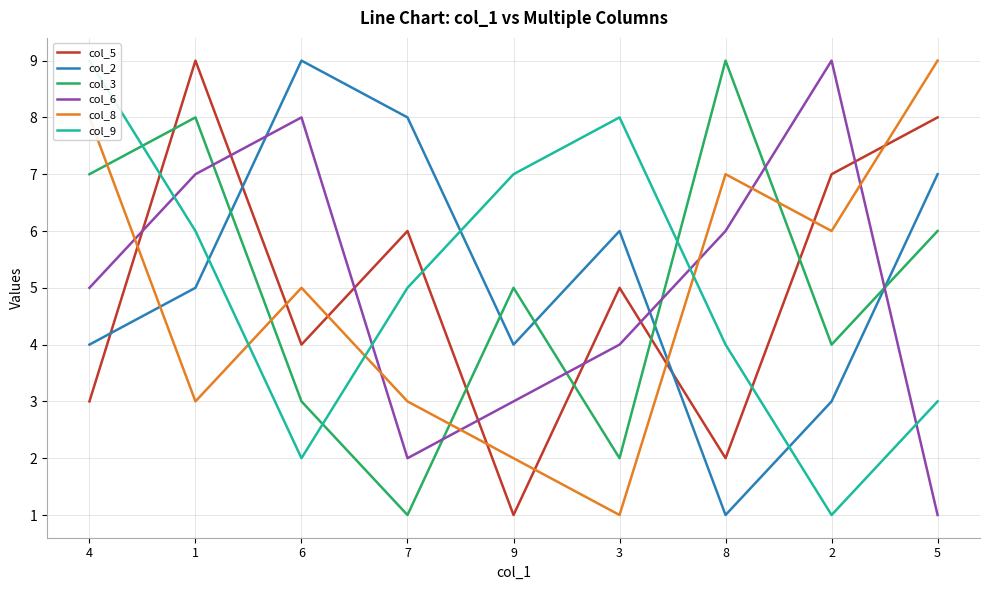

Reading right to left, transcribe all the data shown in this chart.

col_5: 5=8	2=7	8=2	3=5	9=1	7=6	6=4	1=9	4=3
col_2: 5=7	2=3	8=1	3=6	9=4	7=8	6=9	1=5	4=4
col_3: 5=6	2=4	8=9	3=2	9=5	7=1	6=3	1=8	4=7
col_6: 5=1	2=9	8=6	3=4	9=3	7=2	6=8	1=7	4=5
col_8: 5=9	2=6	8=7	3=1	9=2	7=3	6=5	1=3	4=8
col_9: 5=3	2=1	8=4	3=8	9=7	7=5	6=2	1=6	4=9